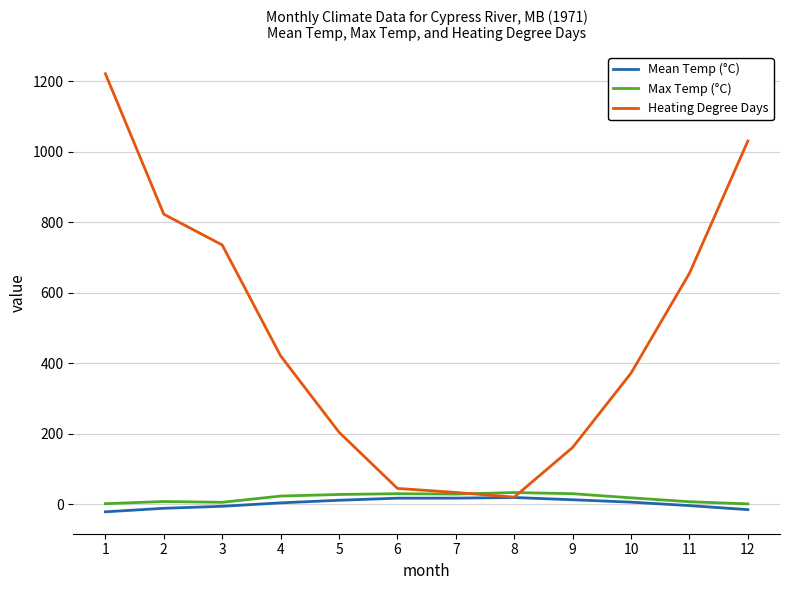

Is the value of Heating Degree Days at 5 greater than the value of Mean Temp (°C) at 2?

Yes